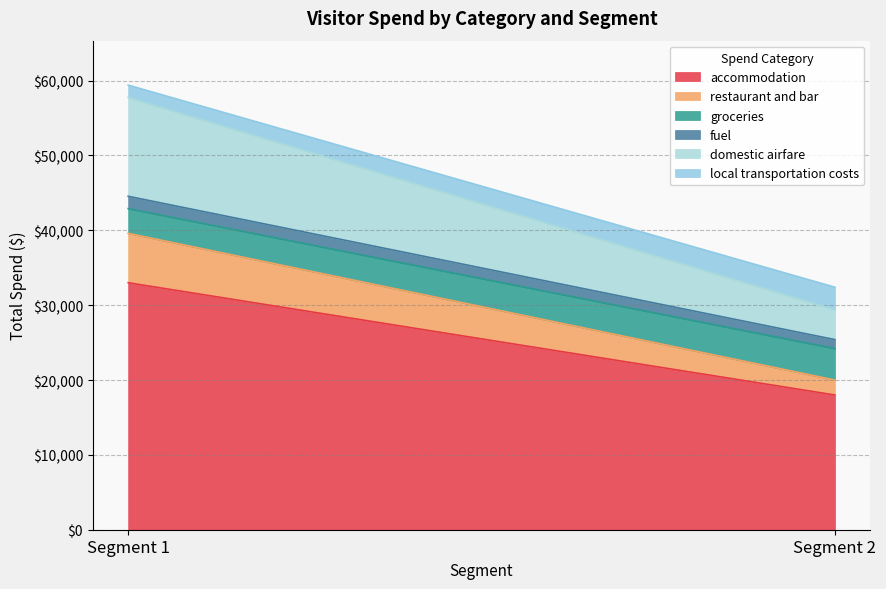

Rank the categories by fuel value from highest to lowest.

Segment 1, Segment 2